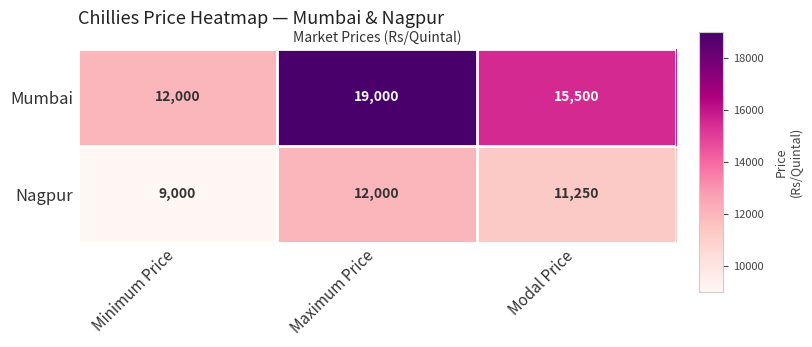

Reading right to left, transcribe all the data shown in this chart.

Mumbai: 15500	19000	12000
Nagpur: 11250	12000	9000